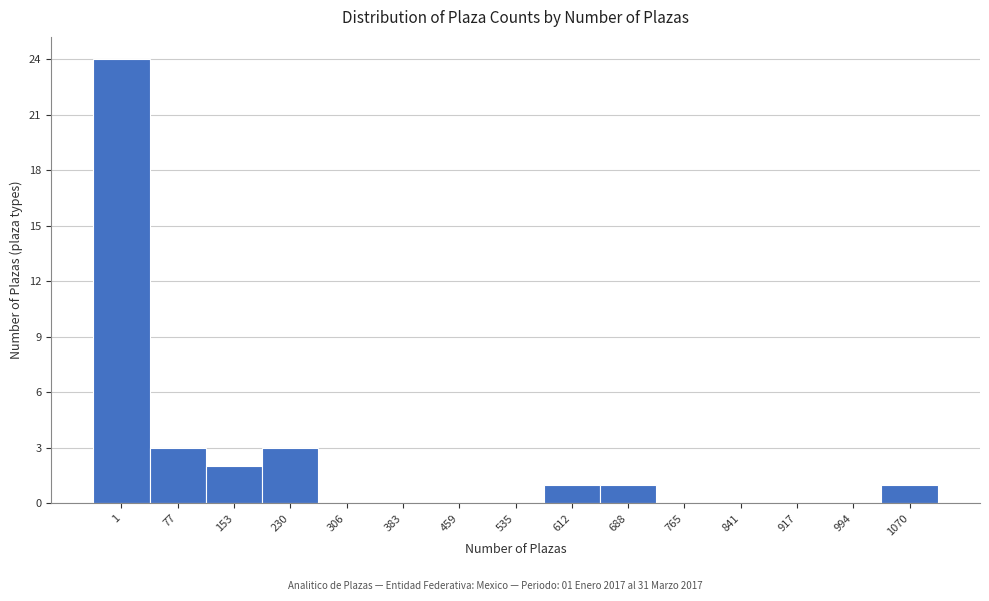

The chart shows a value of 43 at 1. True or false?

False